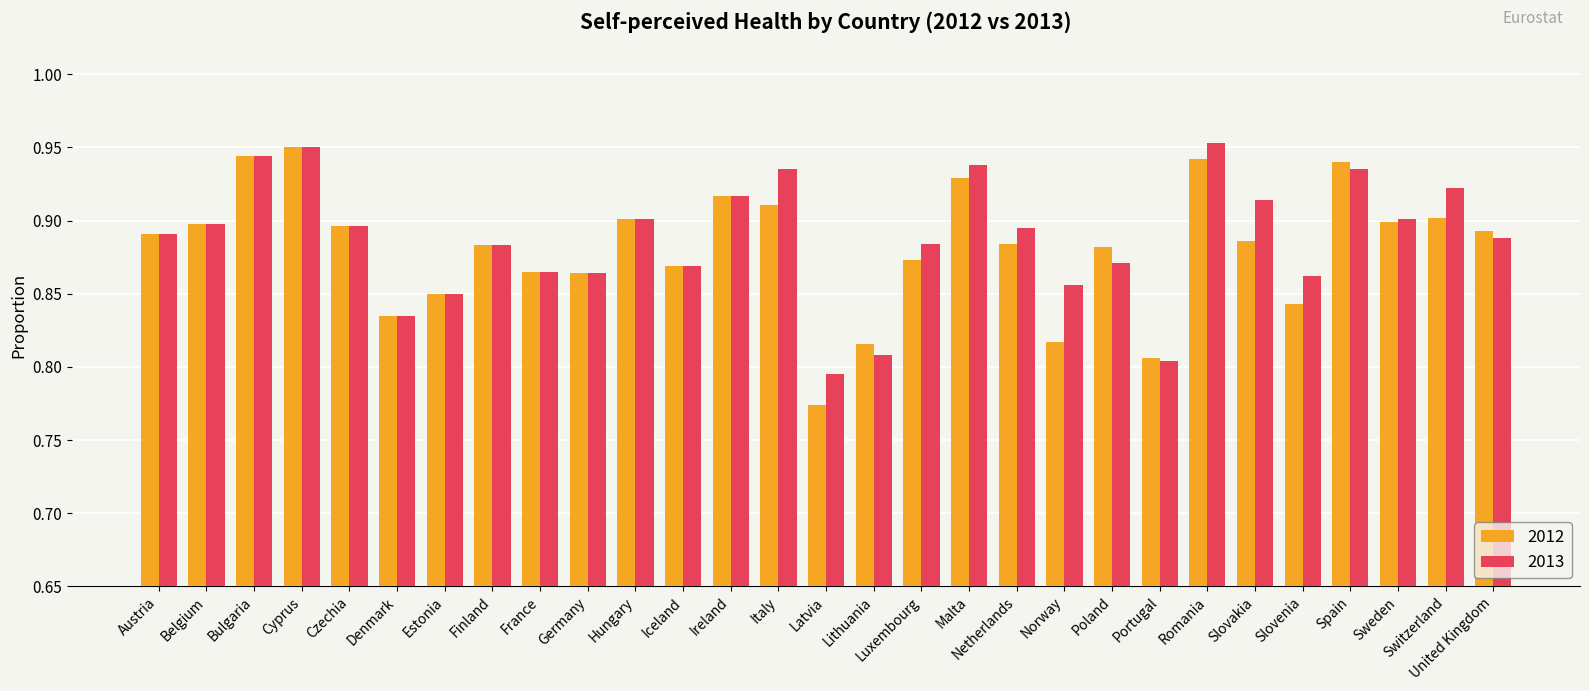

How many categories are shown in the chart?

29